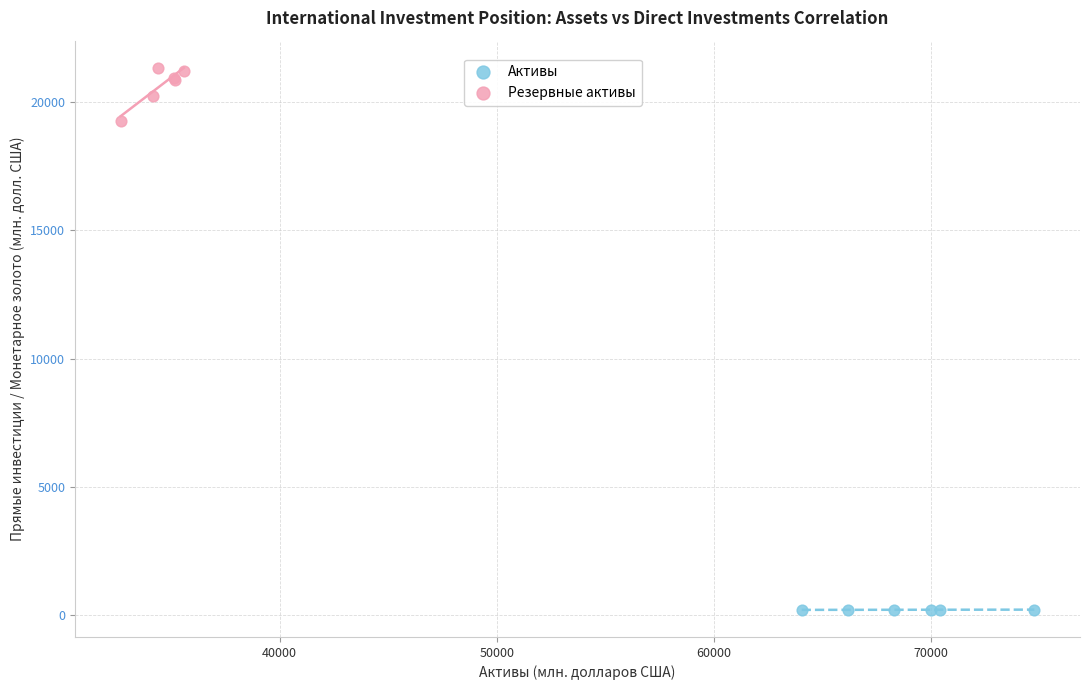

Which series has the widest spread of Y values?

Резервные активы